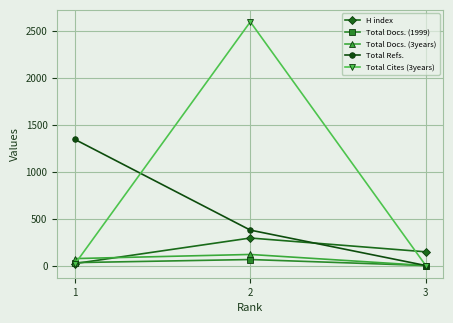

Reading left to right, extract all data points from this chart.

H index: 21	293	146
Total Docs. (1999): 31	64	0
Total Docs. (3years): 74	118	0
Total Refs.: 1343	377	0
Total Cites (3years): 15	2594	0